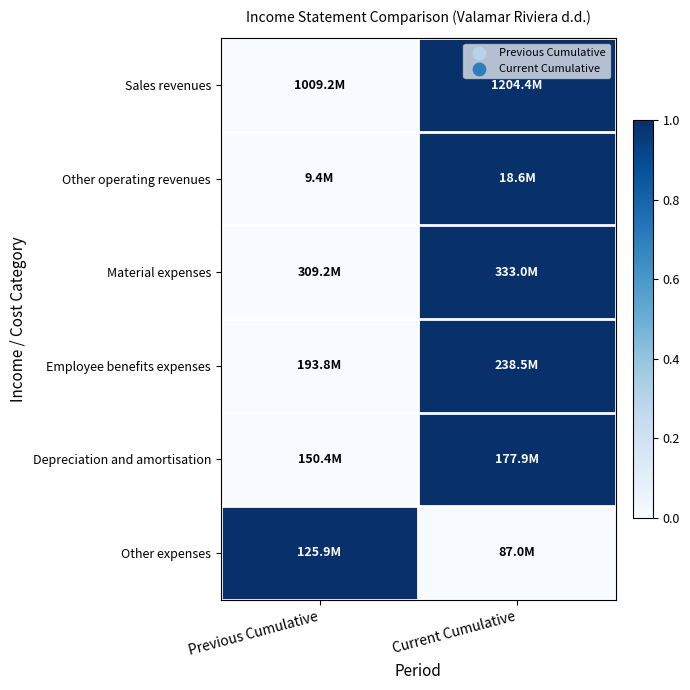

Reading right to left, transcribe all the data shown in this chart.

Sales revenues: Current Cumulative=1.0	Previous Cumulative=0.0
Other operating revenues: Current Cumulative=1.0	Previous Cumulative=0.0
Material expenses: Current Cumulative=1.0	Previous Cumulative=0.0
Employee benefits expenses: Current Cumulative=1.0	Previous Cumulative=0.0
Depreciation and amortisation: Current Cumulative=1.0	Previous Cumulative=0.0
Other expenses: Current Cumulative=0.0	Previous Cumulative=1.0